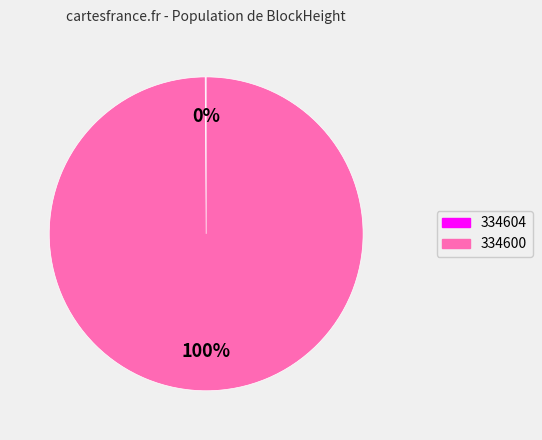

Which category has the biggest portion of the pie?

334600